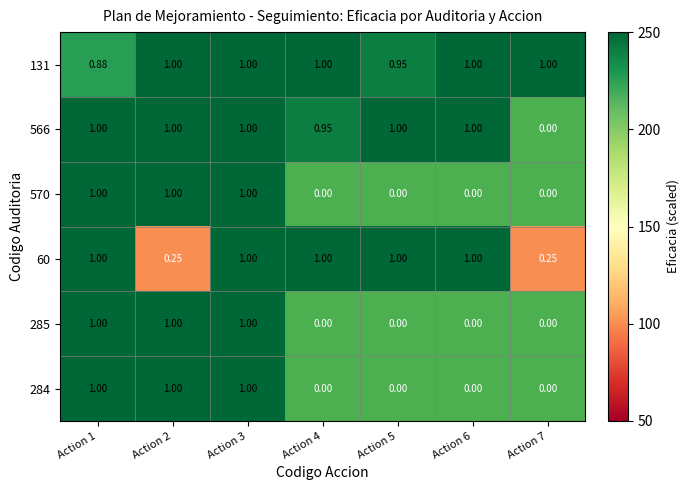

The value of 566 at Action 5 is 250.0. True or false?

True